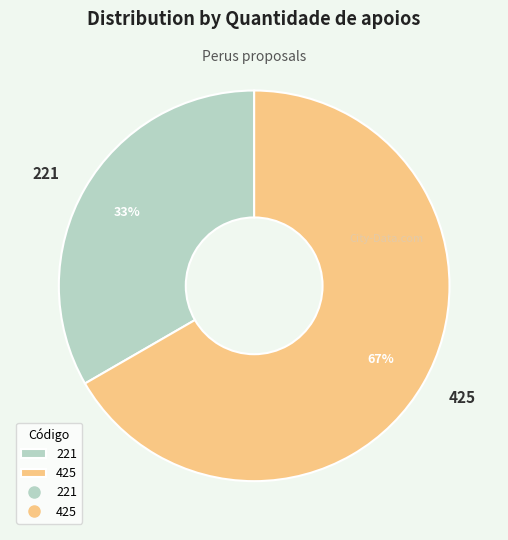

To the nearest percent, what is the average slice percentage?

50%